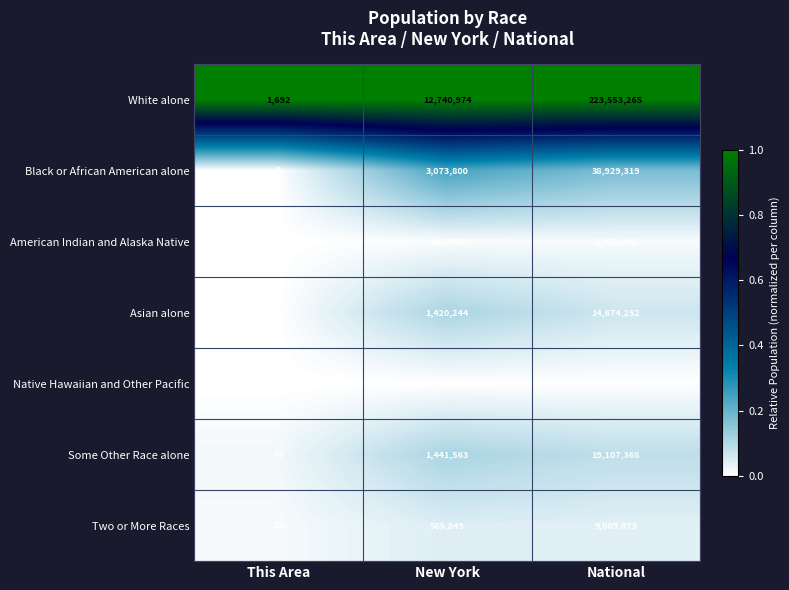

Which series changed the most between New York and National?

White alone